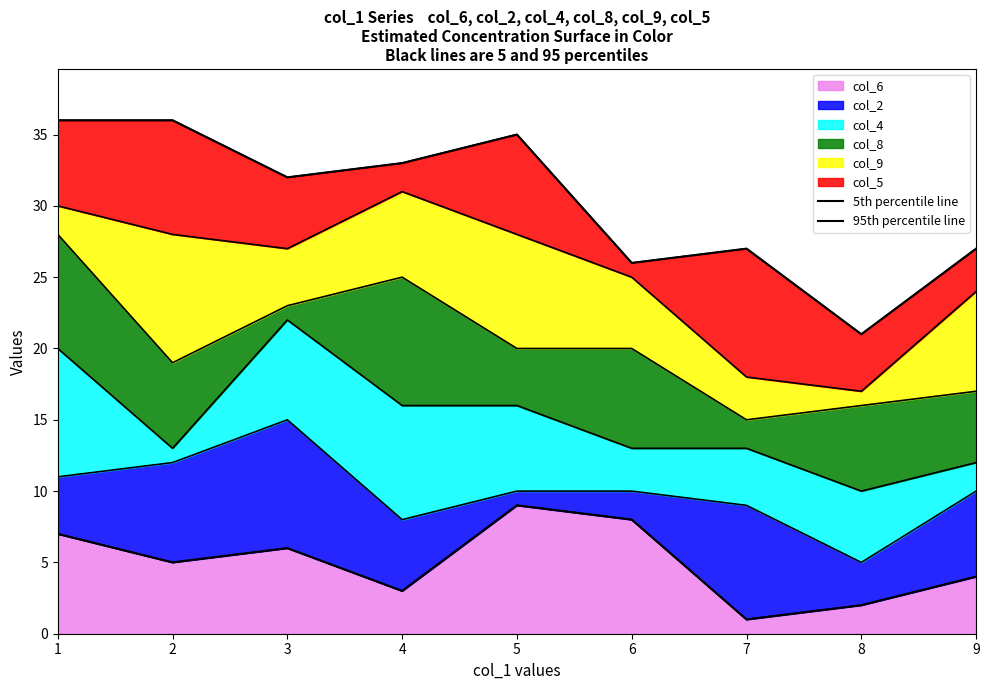

True or false: 95th percentile line and 5th percentile line cross at least once.

False